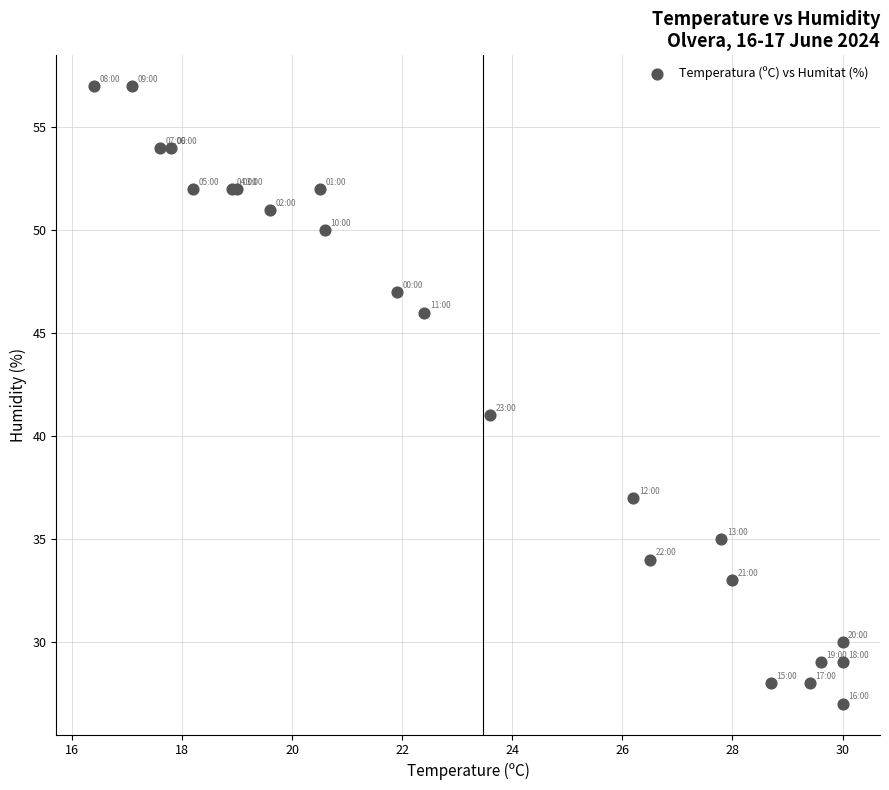

What Y value in the scatter plot is closest to 42?

41